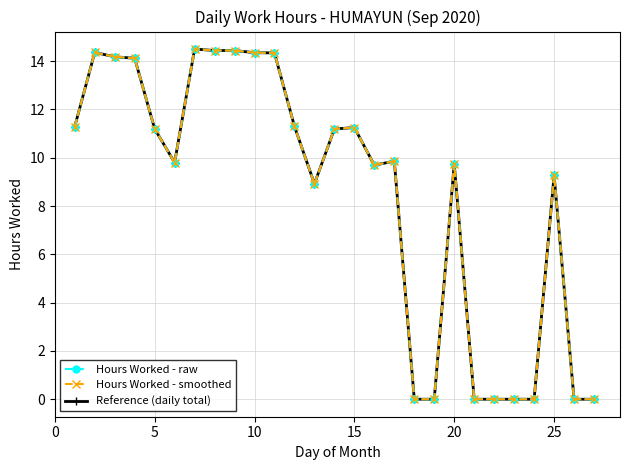

Is this an area chart (filled region under the line)?

No